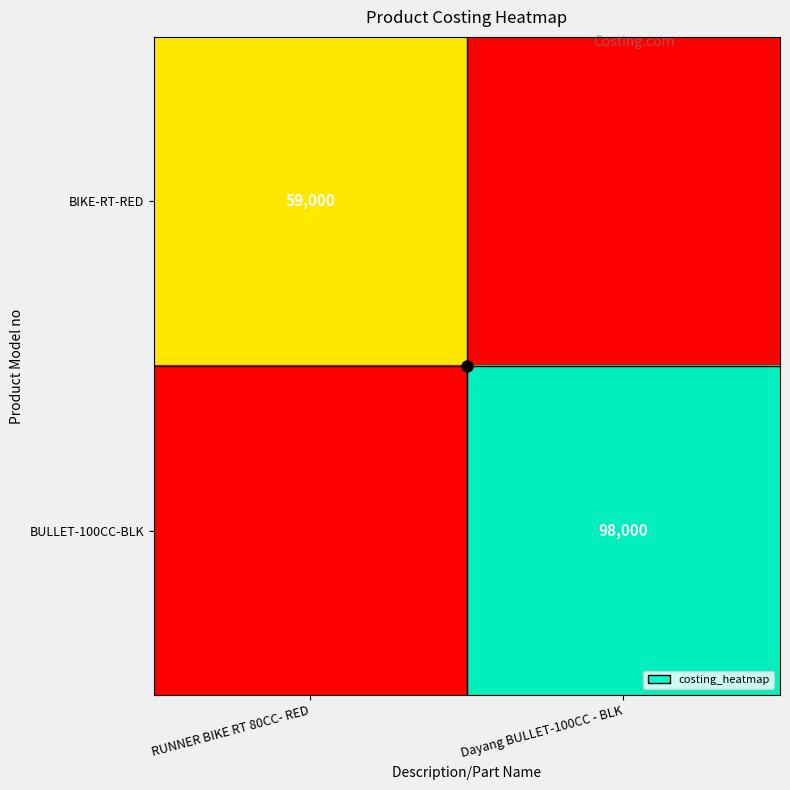

Rank the series by their average value, from lowest to highest.

BIKE-RT-RED, BULLET-100CC-BLK